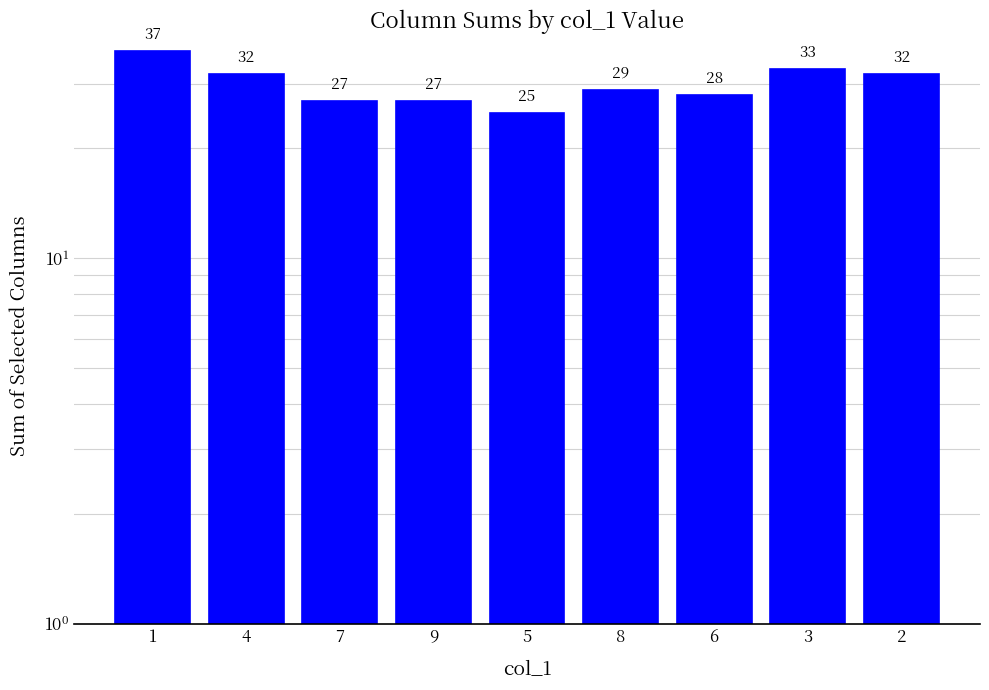

List the labels in order of value, smallest first.

5, 7, 9, 6, 8, 4, 2, 3, 1